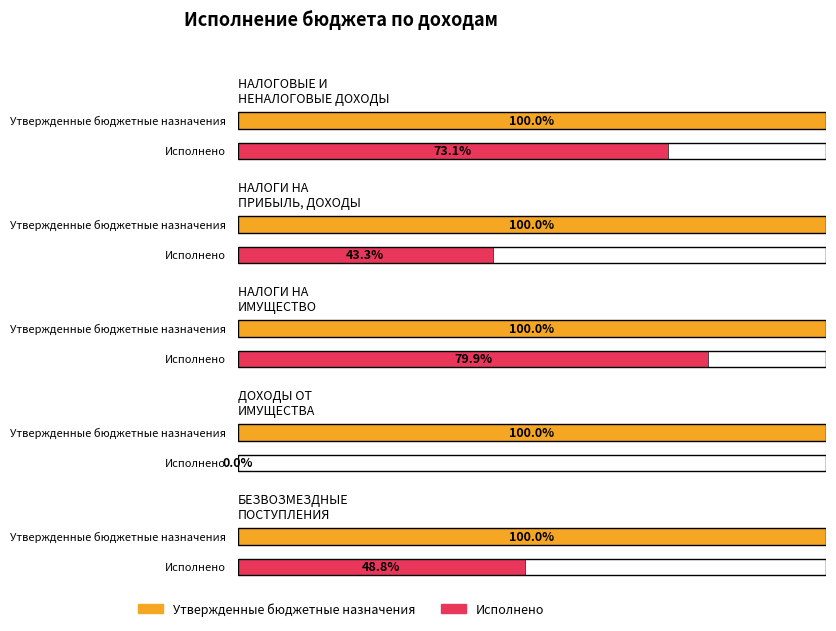

What are all the series names shown in the legend?

Утвержденные бюджетные назначения, Исполнено